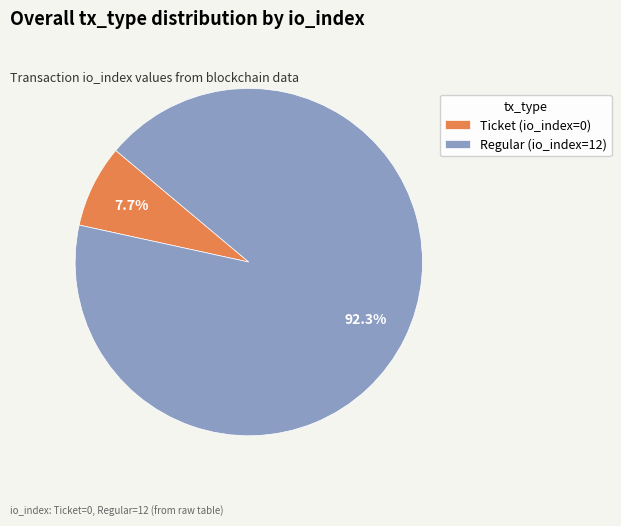

Count the number of slices in the pie.

2